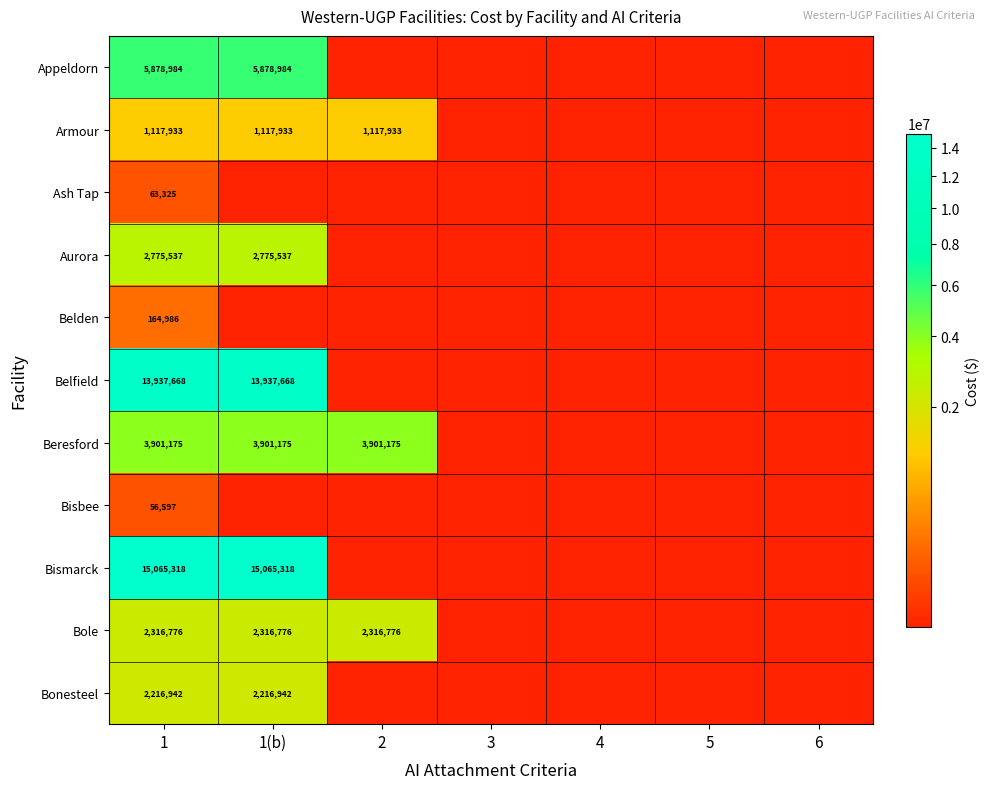

The Belden series shows 164986 at 1. True or false?

True